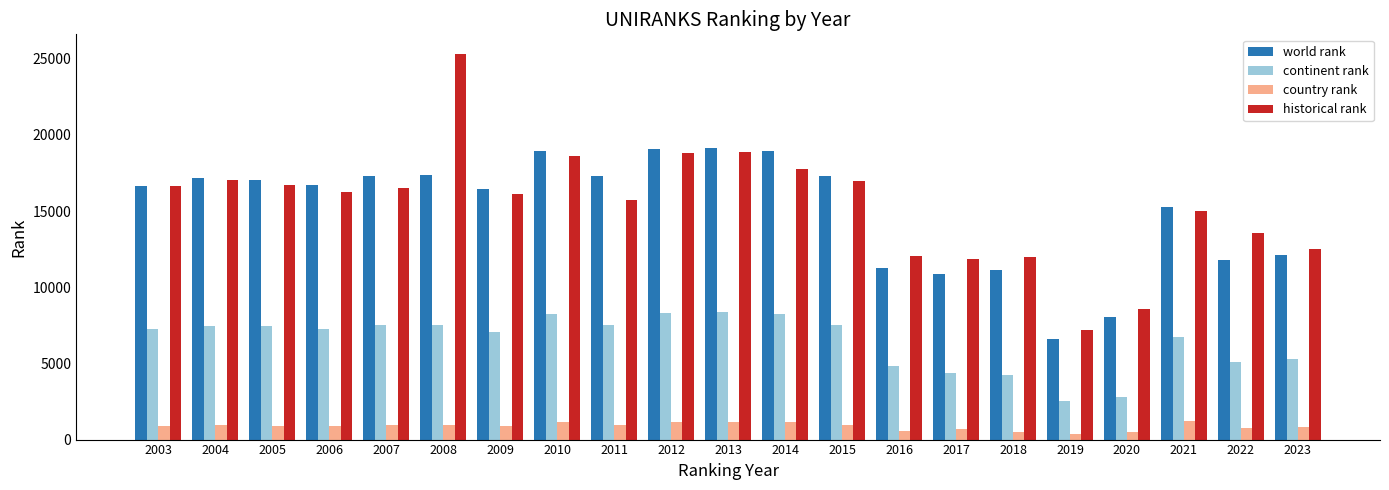

What is the maximum value shown in the chart?

25337